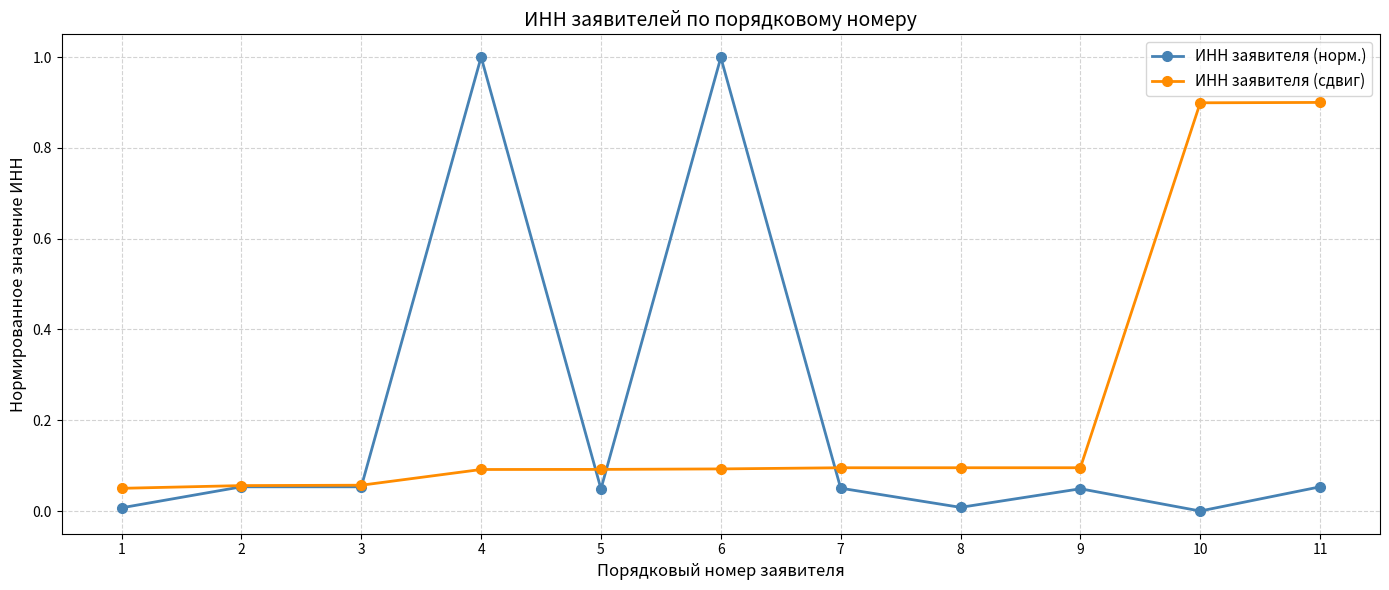

What is the average value of the ИНН заявителя (сдвиг) series?

0.2